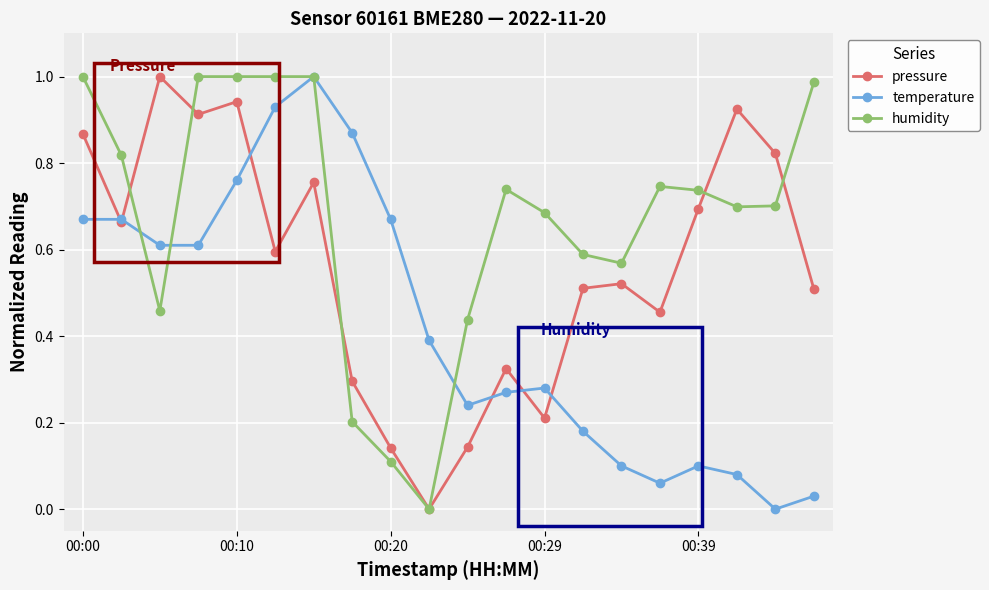

How many interior local valleys does the pressure series have?

6